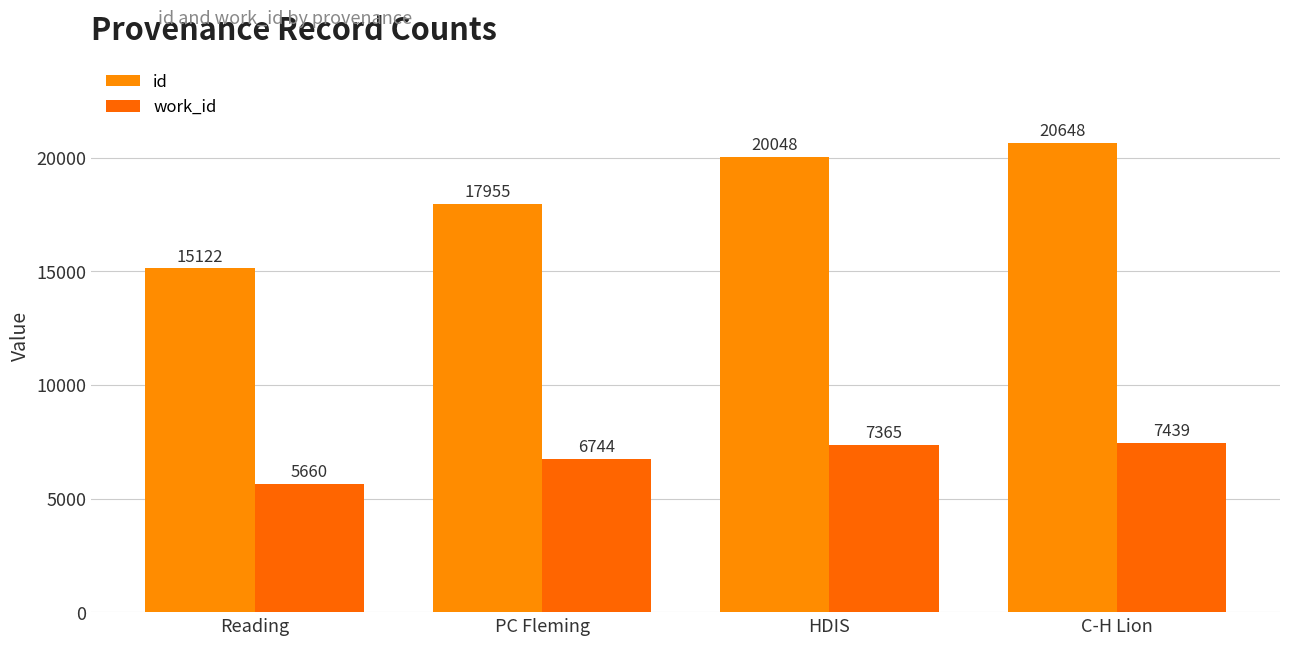

Is the value of work_id at PC Fleming greater than the value of id at HDIS?

No